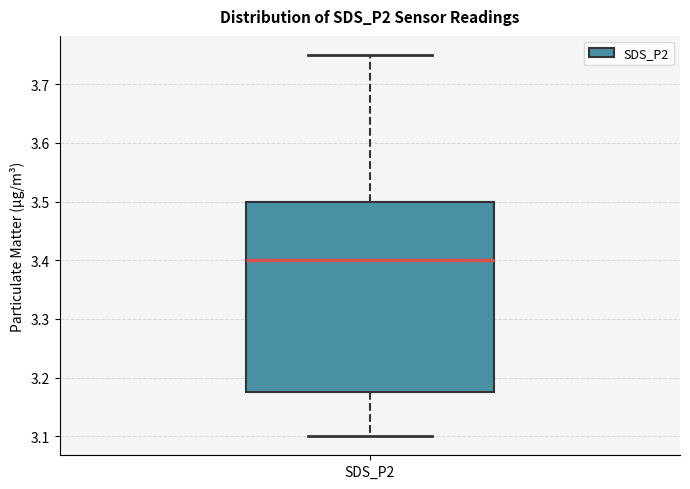

Where is the lower edge of the box for SDS_P2 on the y-axis? The values are not printed on the chart, so give them approximately, as read against the axis.

3.18